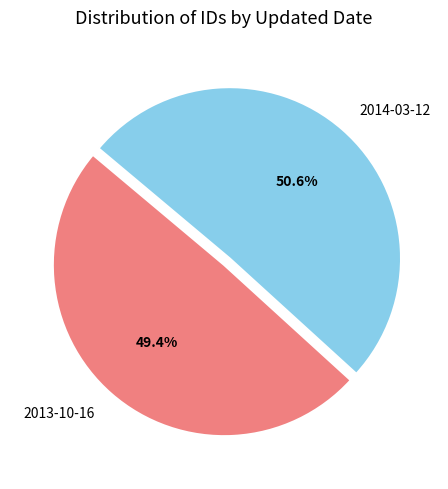

To the nearest percent, what portion does 2013-10-16 represent?

49%